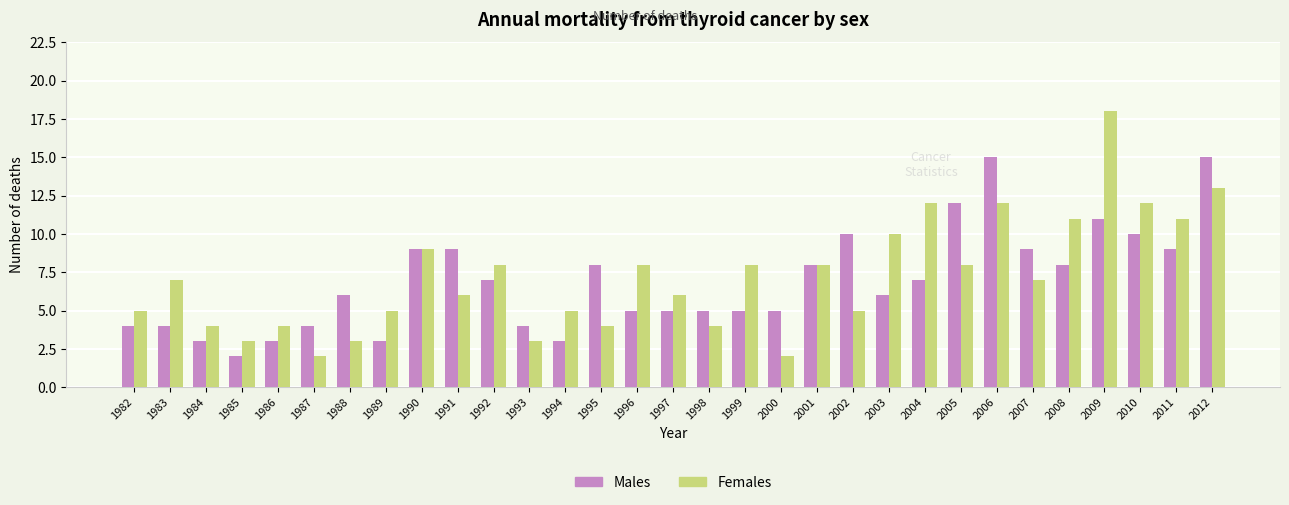

Rank the series by their average value, from lowest to highest.

Males, Females